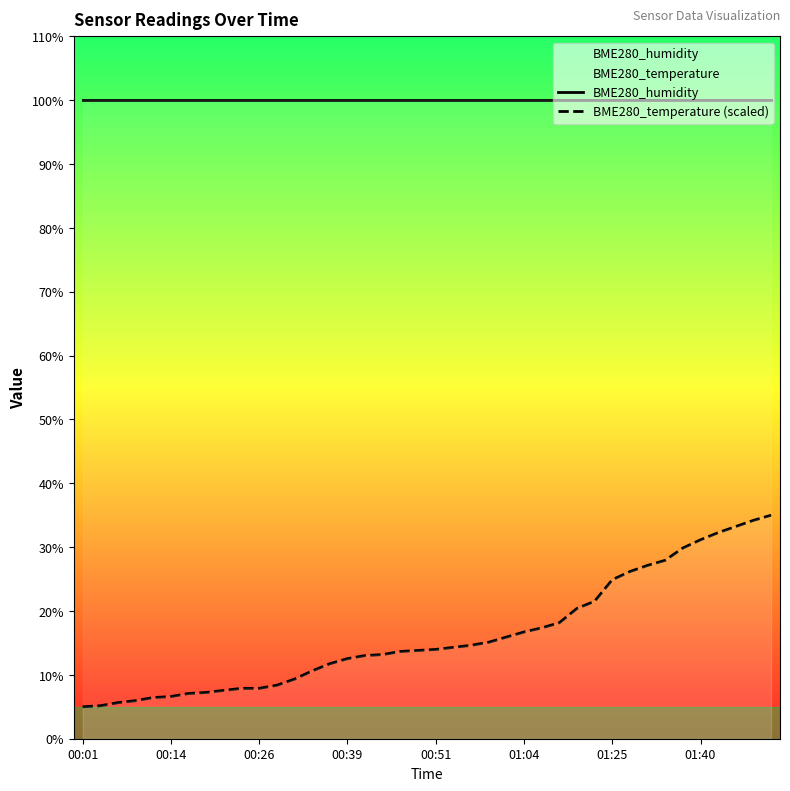

At how many categories does at least one series exceed 79?

40